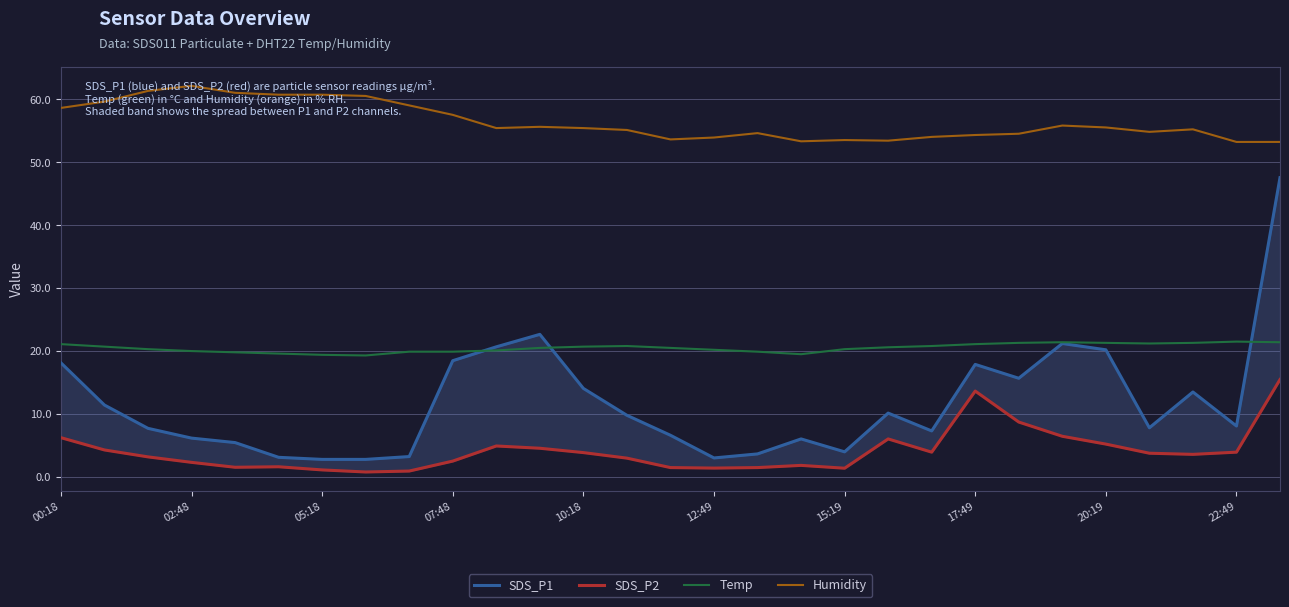

Is it true that Temp equals 4.9 at 00:18?

False